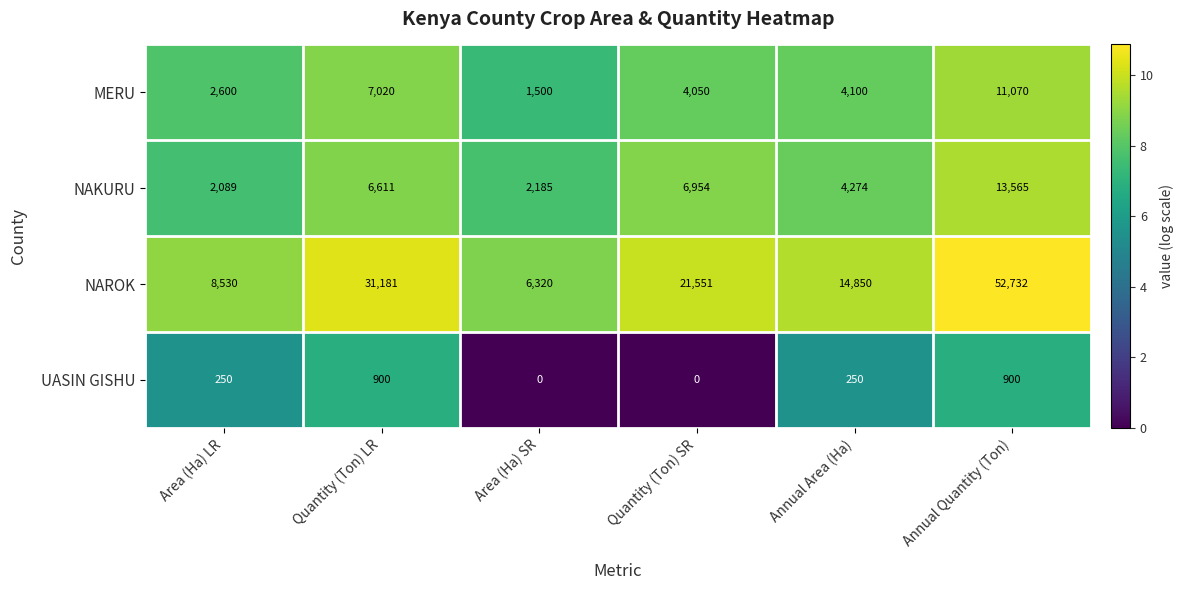

Reading left to right, list all the values displayed in this chart.

MERU: 2600	7020	1500	4050	4100	11070
NAKURU: 2089	6611	2185	6954	4274	13565
NAROK: 8530	31181	6320	21551	14850	52732
UASIN GISHU: 250	900	0	0	250	900